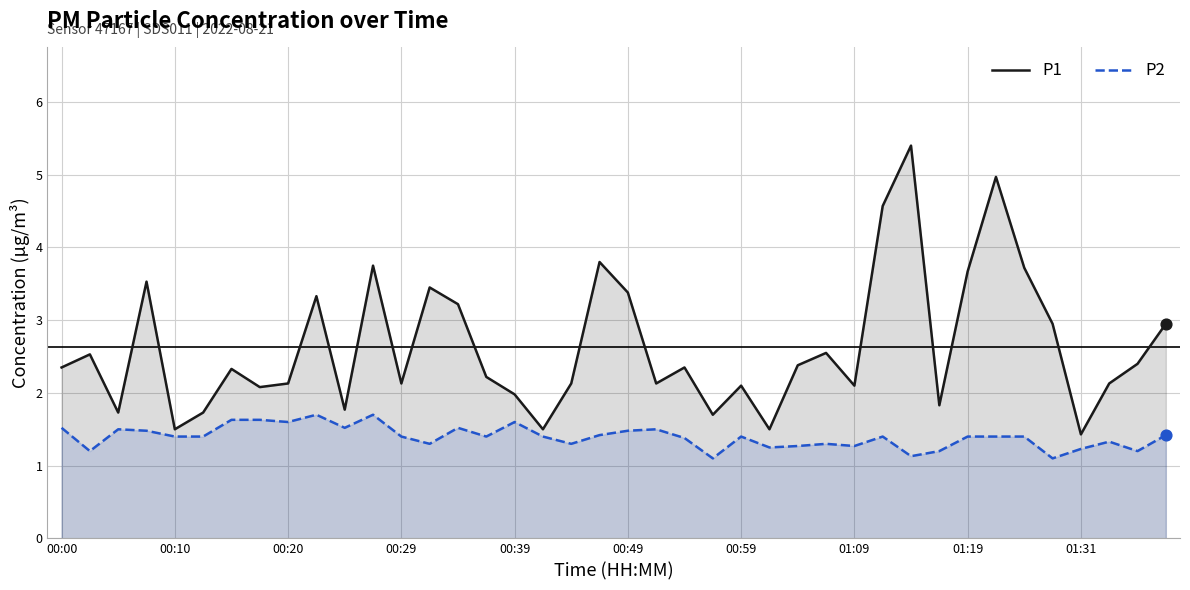

Which series has the largest total across all categories?

P1